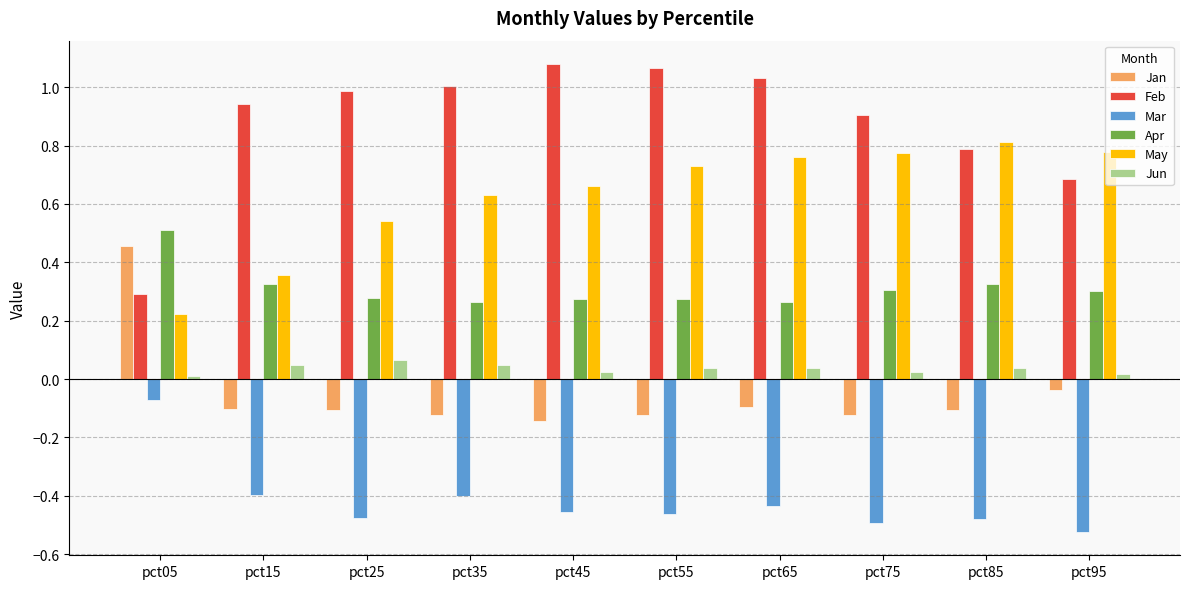

At how many categories does at least one series exceed 0?

10